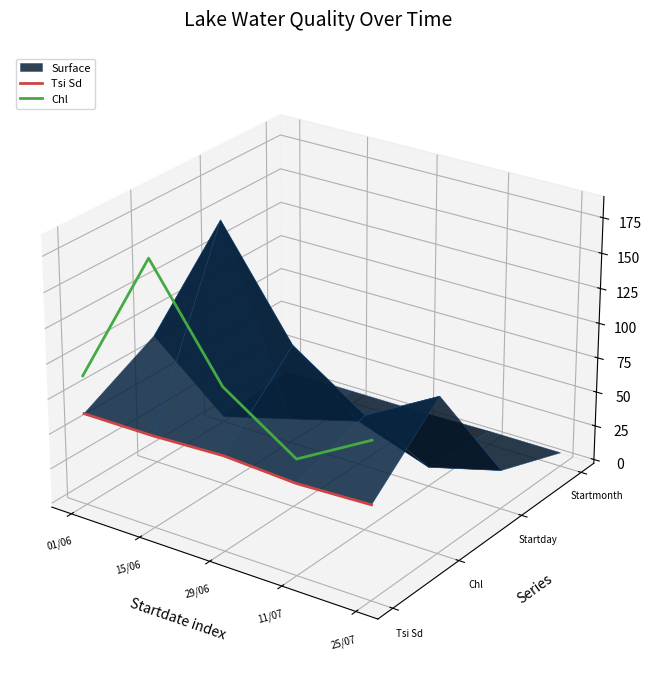

Which series has the widest spread of values?

Chl